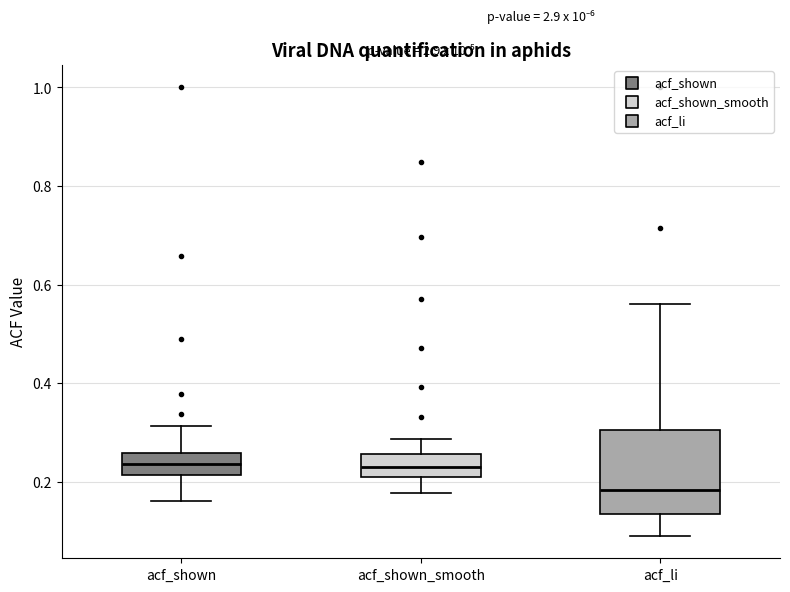

Reading left to right, read every box against the y-axis: the position of its median line, the range the box covers, and the ends of its whiskers. The values are not printed on the chart, so give them approximately, as read against the axis.

acf_shown: median 0.24, box 0.22 to 0.26, whiskers 0.16 to 0.32
acf_shown_smooth: median 0.24, box 0.20 to 0.26, whiskers 0.18 to 0.28
acf_li: median 0.18, box 0.14 to 0.30, whiskers 0.10 to 0.56